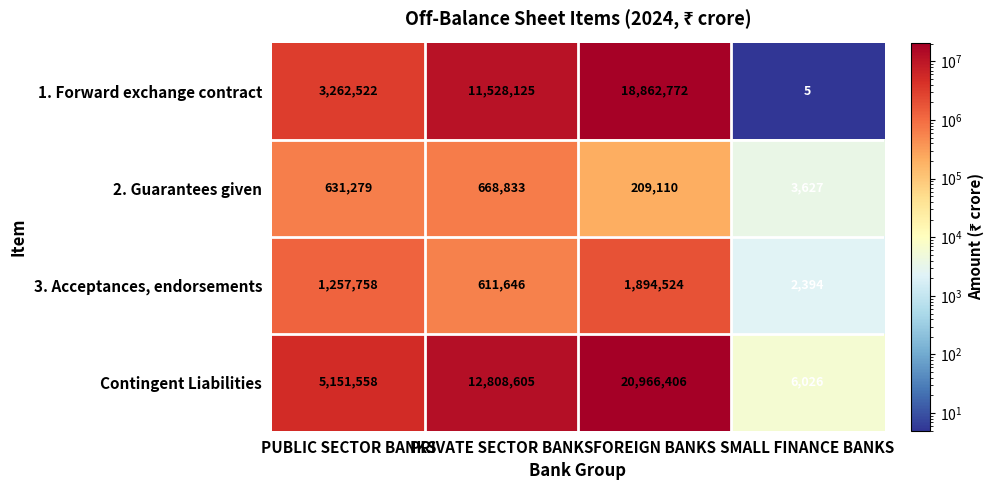

Which series has the largest range (max minus min)?

Contingent Liabilities